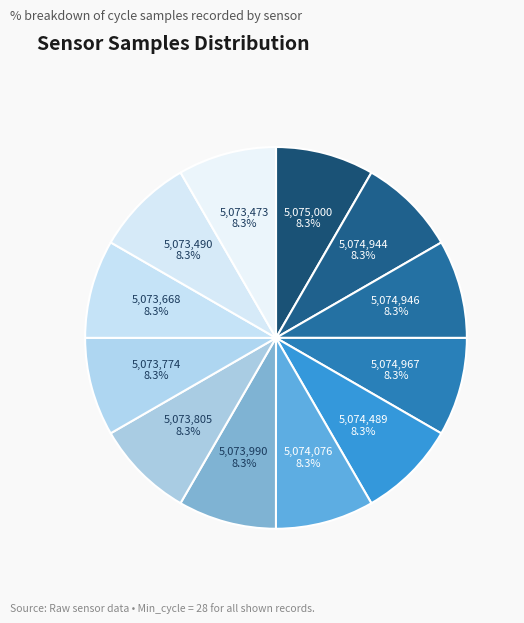

How many segments does this pie chart have?

12